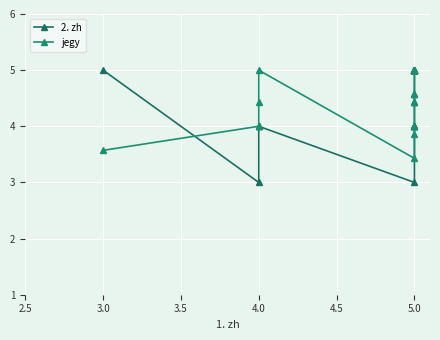

Which series has the largest total across all categories?

jegy